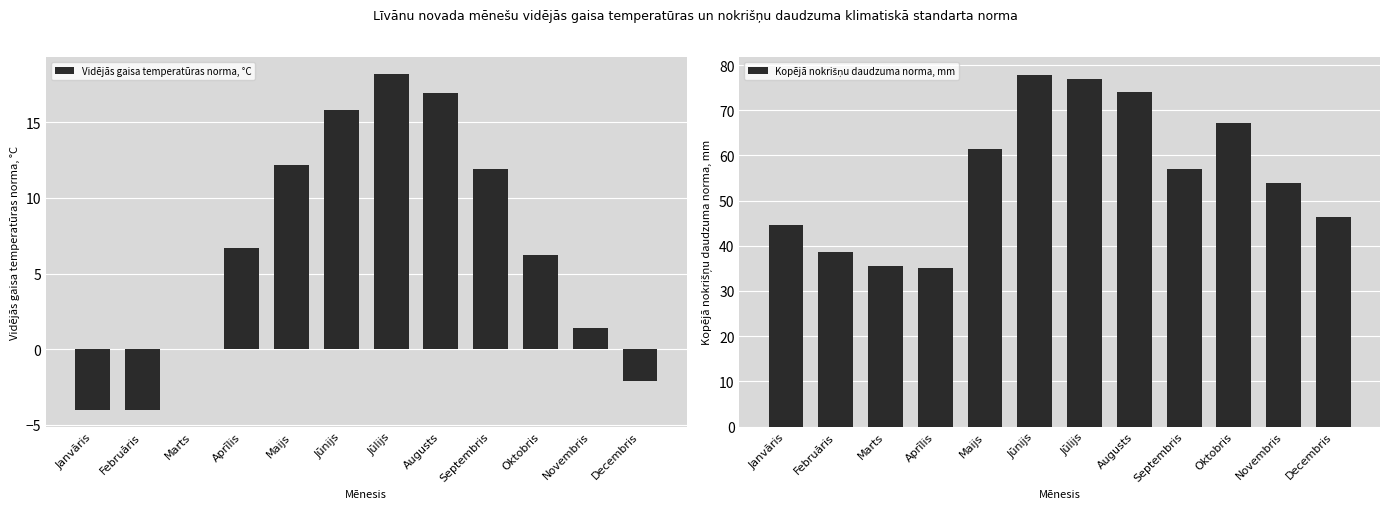

What is the maximum value for Vidējās gaisa temperatūras norma, °C?

18.2